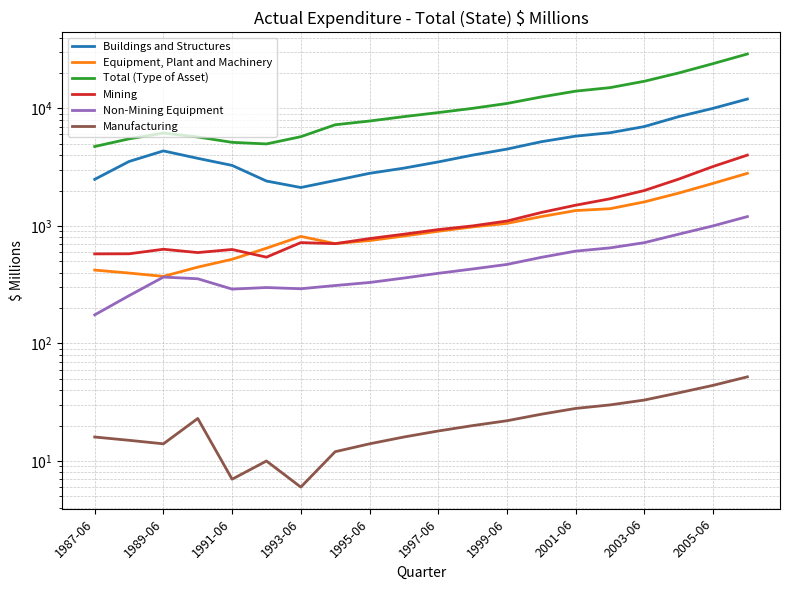

What is the sum of all Buildings and Structures values?

96955